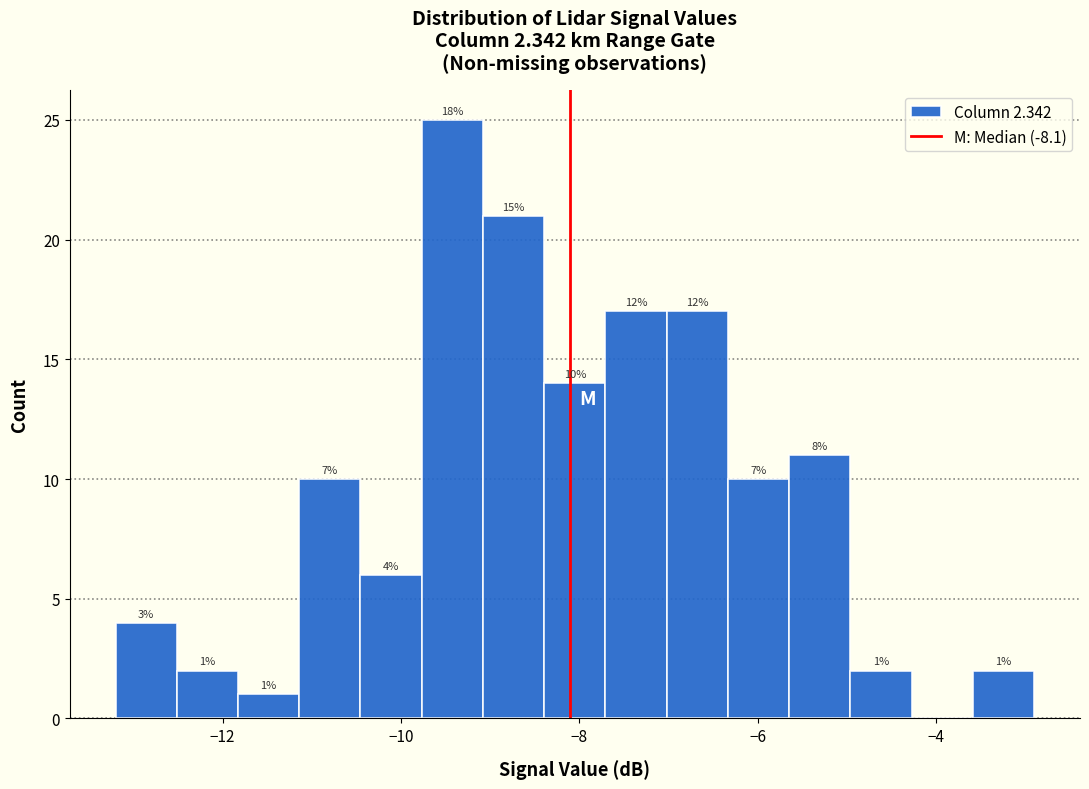

Around what value on the x-axis is the tallest bar? Give the approximate position of its centre, as read against the axis.

-9.4